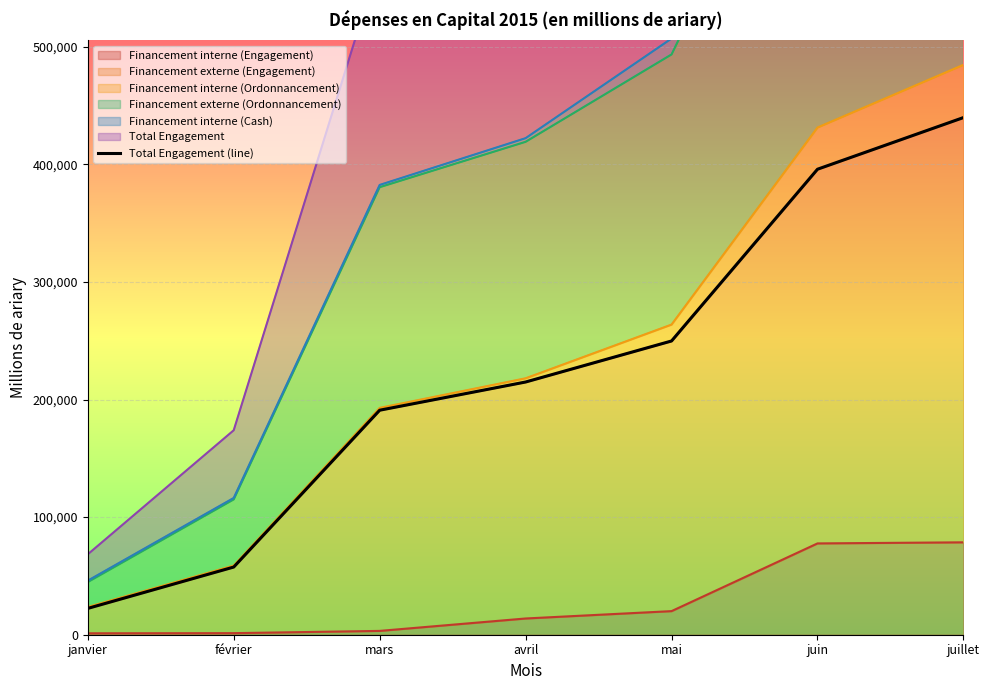

List the labels in order of value, largest first.

juillet, juin, mai, avril, mars, février, janvier